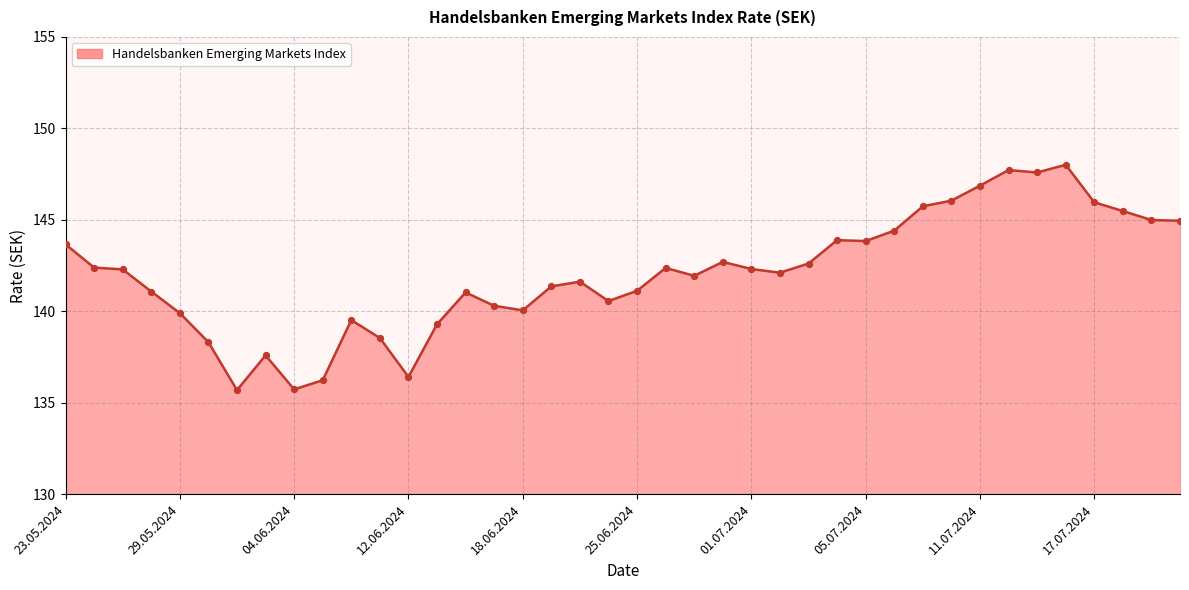

What is the greatest value displayed?

148.0